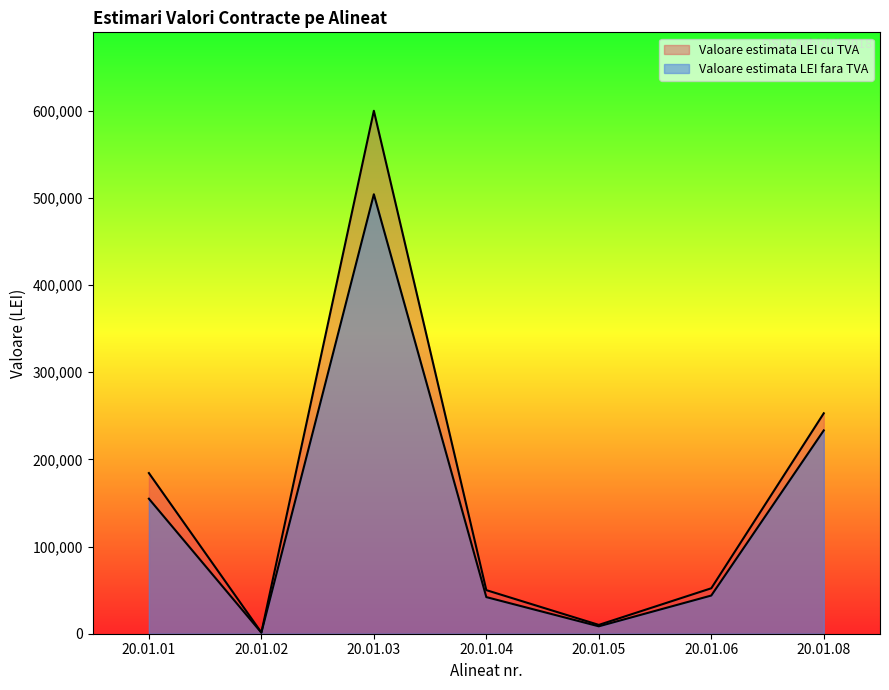

What is the lowest value of the Valoare estimata LEI cu TVA series?

1428.0